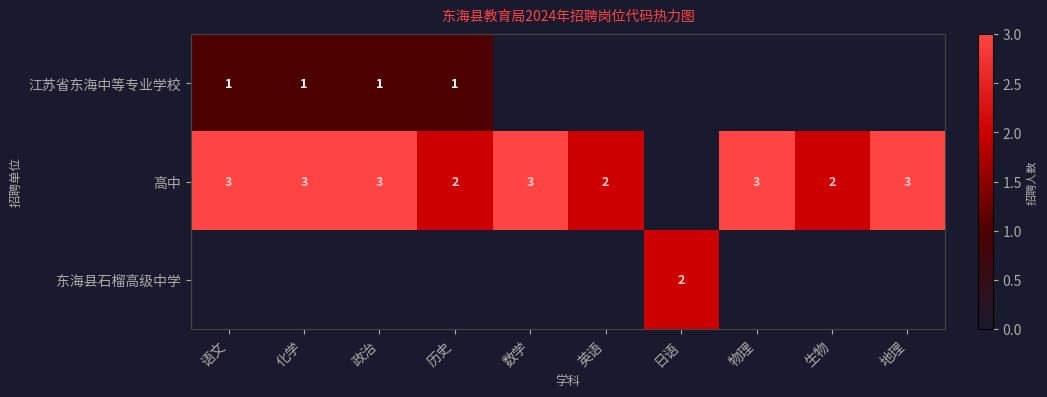

The value of 高中 at 物理 is 1. True or false?

False